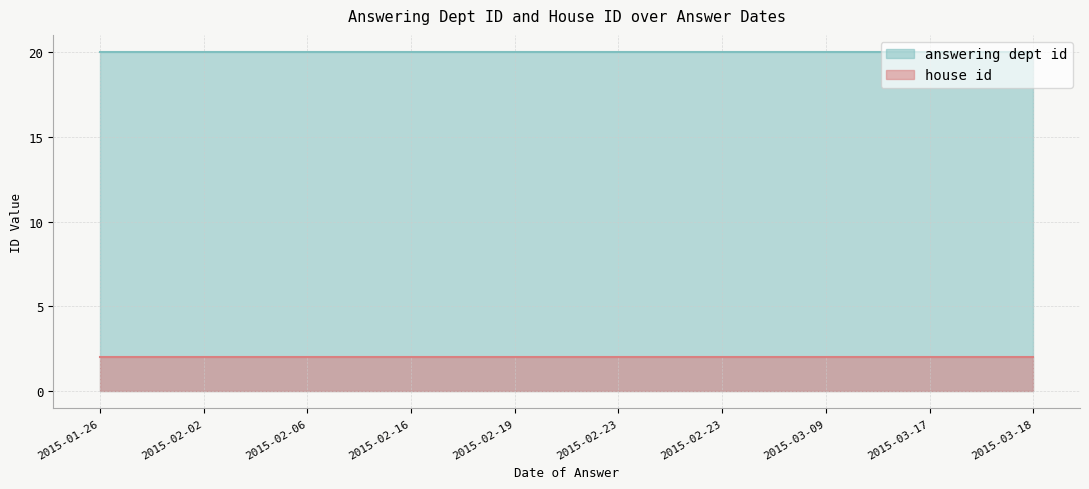

Reading right to left, extract all data points from this chart.

answering dept id: 2015-03-18=20	2015-03-17=20	2015-03-09=20	2015-02-23=20	2015-02-23=20	2015-02-19=20	2015-02-16=20	2015-02-06=20	2015-02-02=20	2015-01-26=20
house id: 2015-03-18=2	2015-03-17=2	2015-03-09=2	2015-02-23=2	2015-02-23=2	2015-02-19=2	2015-02-16=2	2015-02-06=2	2015-02-02=2	2015-01-26=2